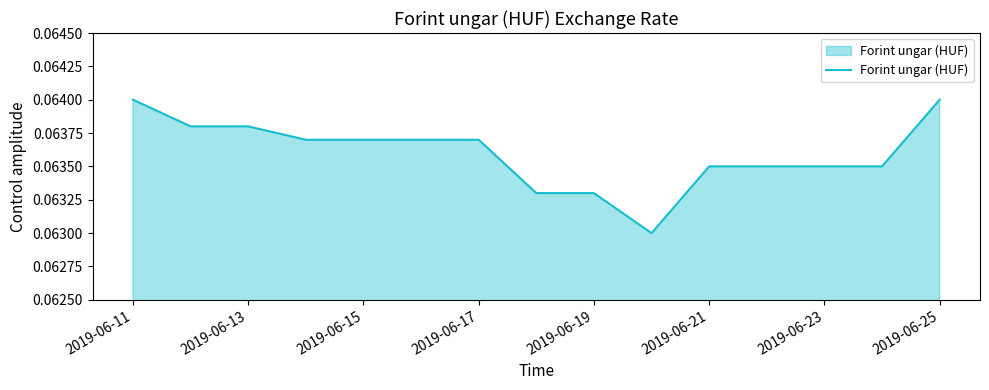

The chart shows a value of 0.0 at 2019-06-23. True or false?

False